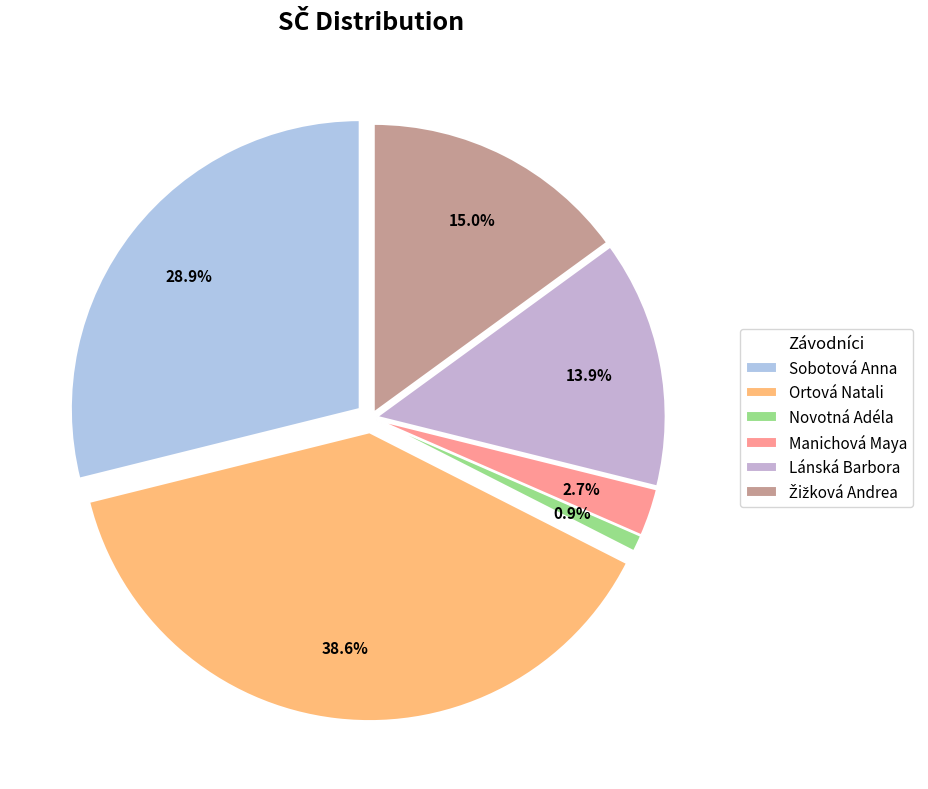

Rank the categories by value from highest to lowest.

Ortová Natali, Sobotová Anna, Žižková Andrea, Lánská Barbora, Manichová Maya, Novotná Adéla